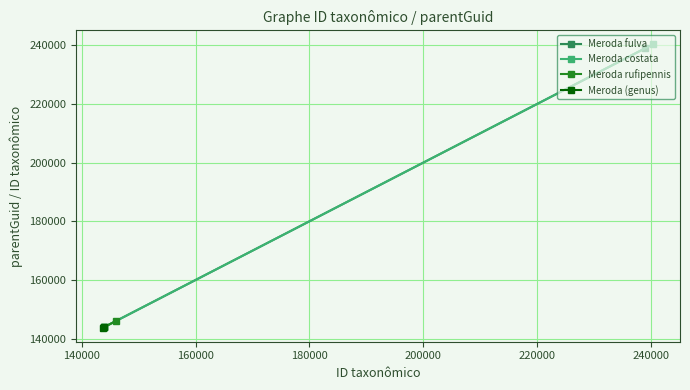

Which series has the largest total across all categories?

Meroda costata